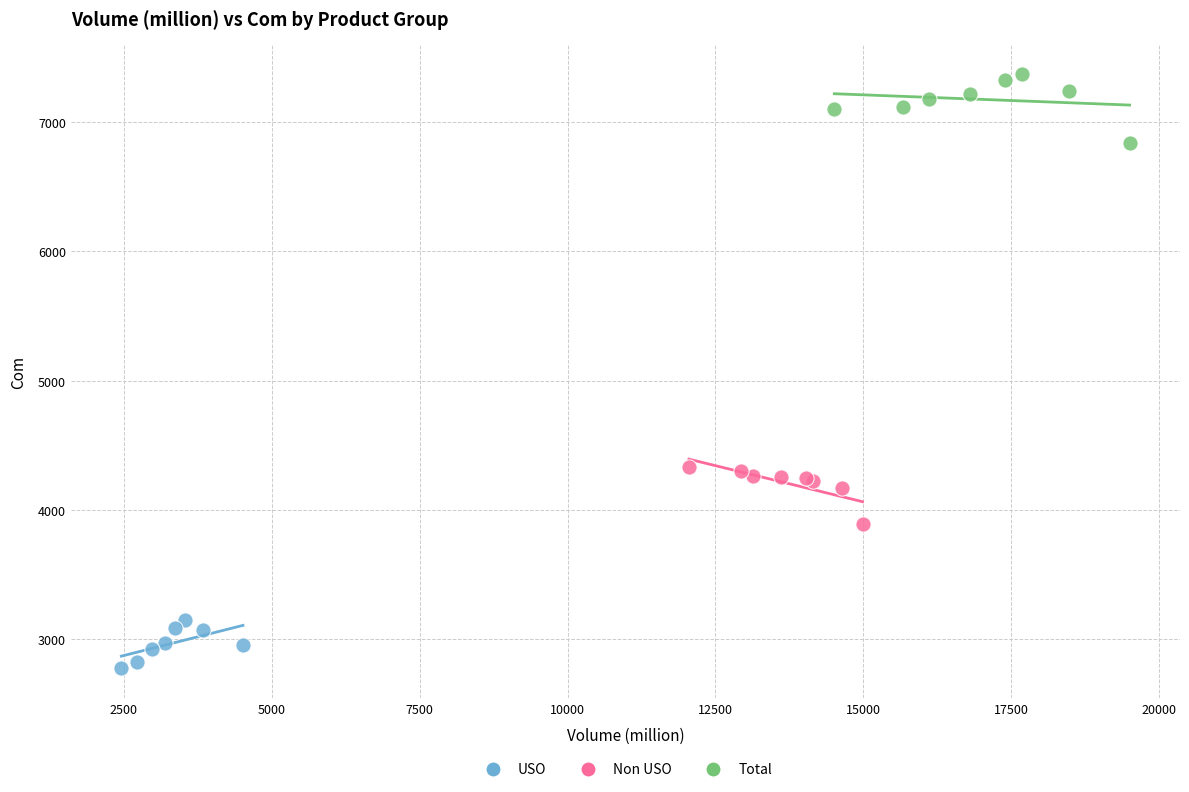

Which series contains the highest Y value?

Total